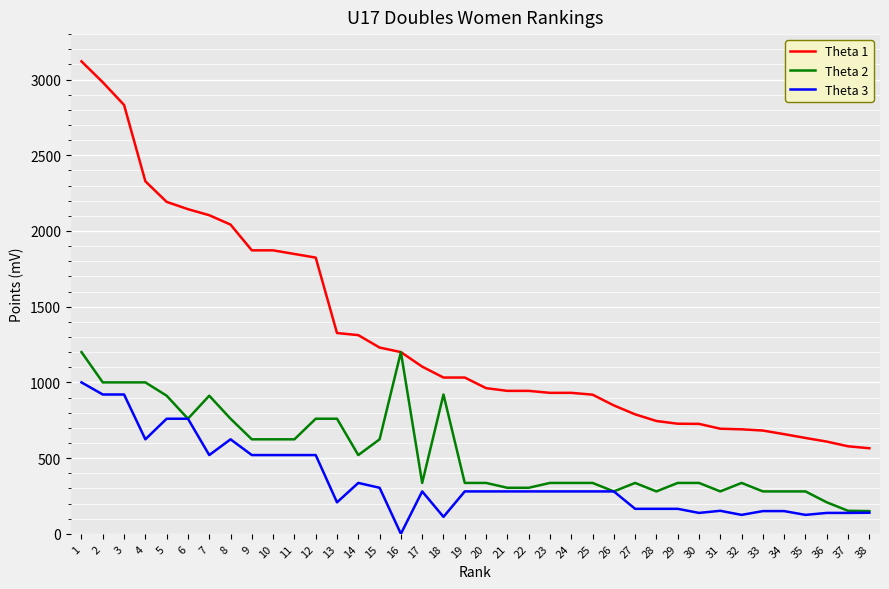

Count the number of categories in the chart.

38